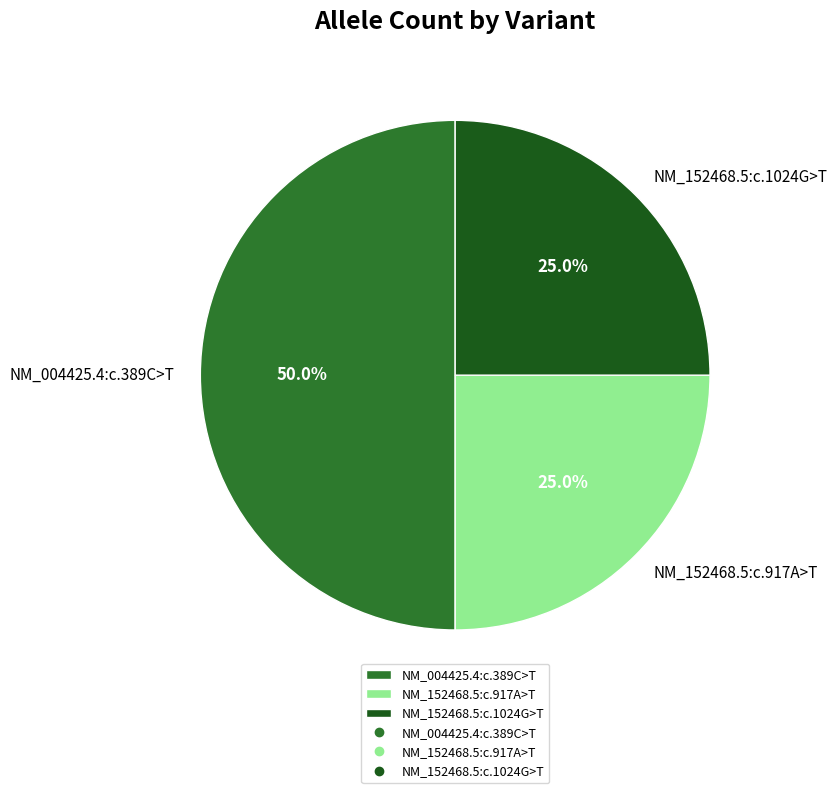

To the nearest percent, what is the combined percentage of NM_152468.5:c.1024G>T and NM_004425.4:c.389C>T?

75%